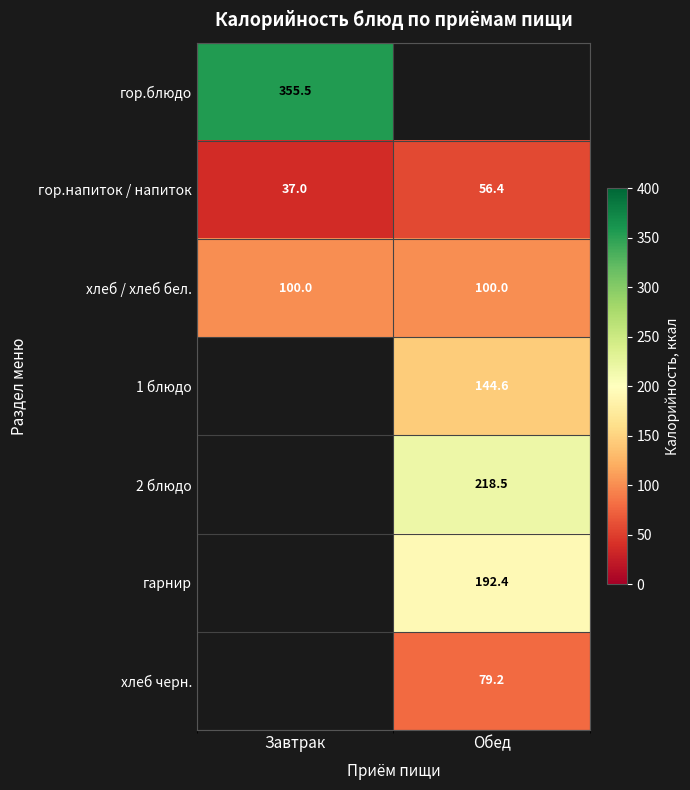

What is the minimum value for гор.напиток / напиток?

37.0